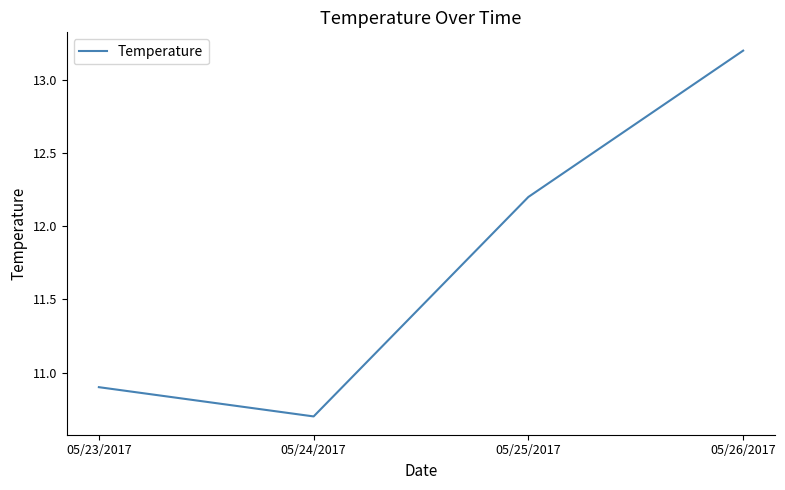

What is the change in value from 05/25/2017 to 05/26/2017?

+1.0